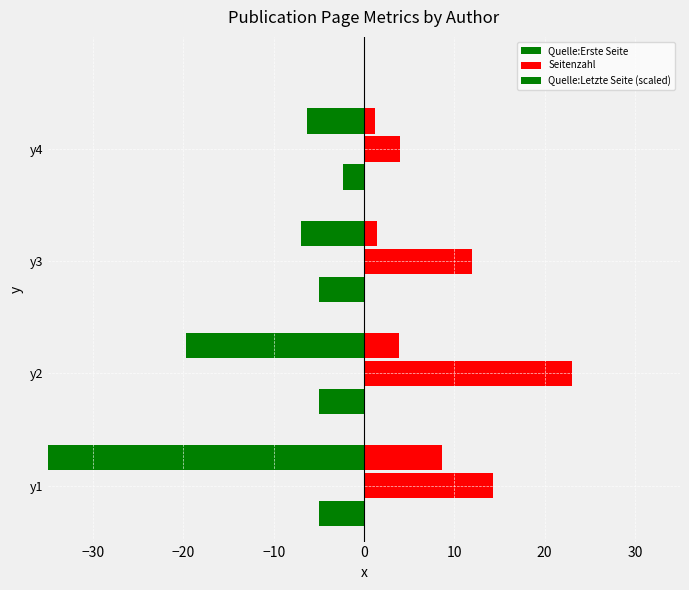

How many data points does each series have?

4